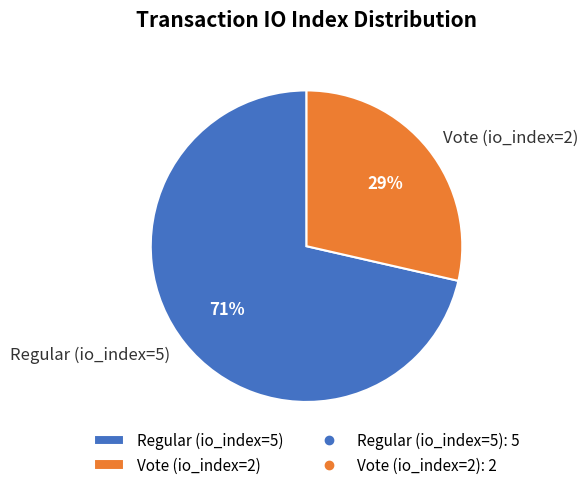

How many segments does this pie chart have?

2